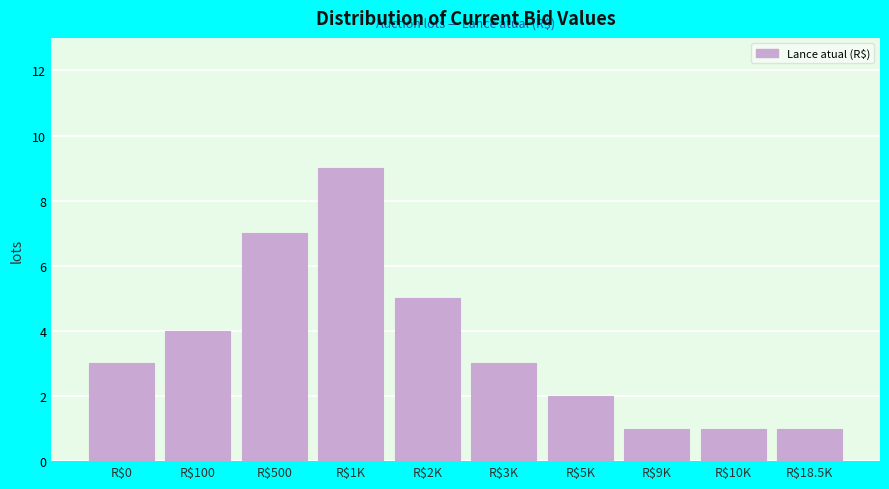

Reading left to right, what are all the values shown in this chart?

3	4	7	9	5	3	2	1	1	1